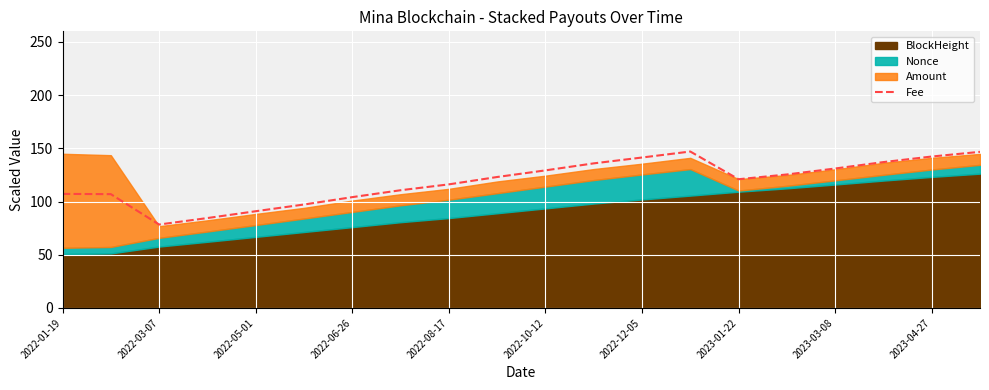

What is the difference between the maximum and minimum values?

68.6